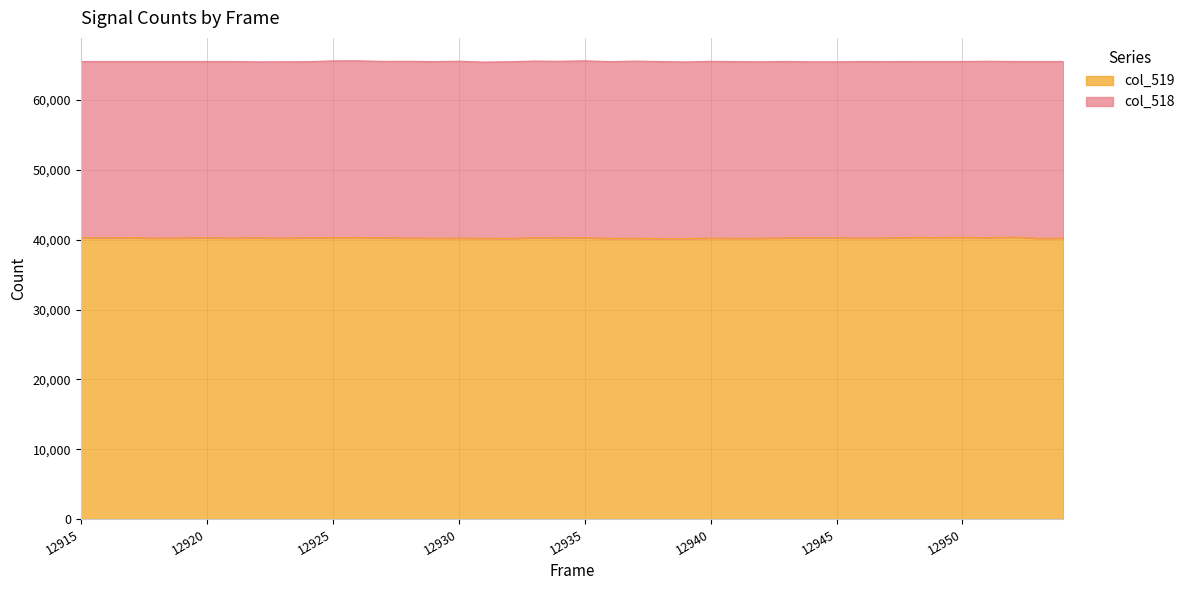

What is the maximum value shown in the chart?

40385